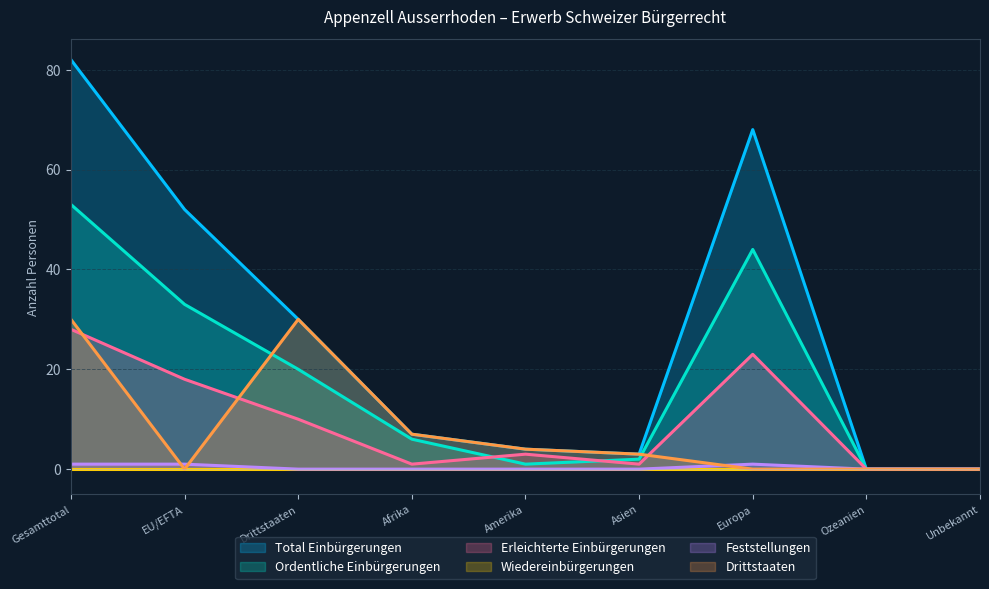

True or false: Wiedereinbürgerungen has more than 0 points higher than both neighbors.

False